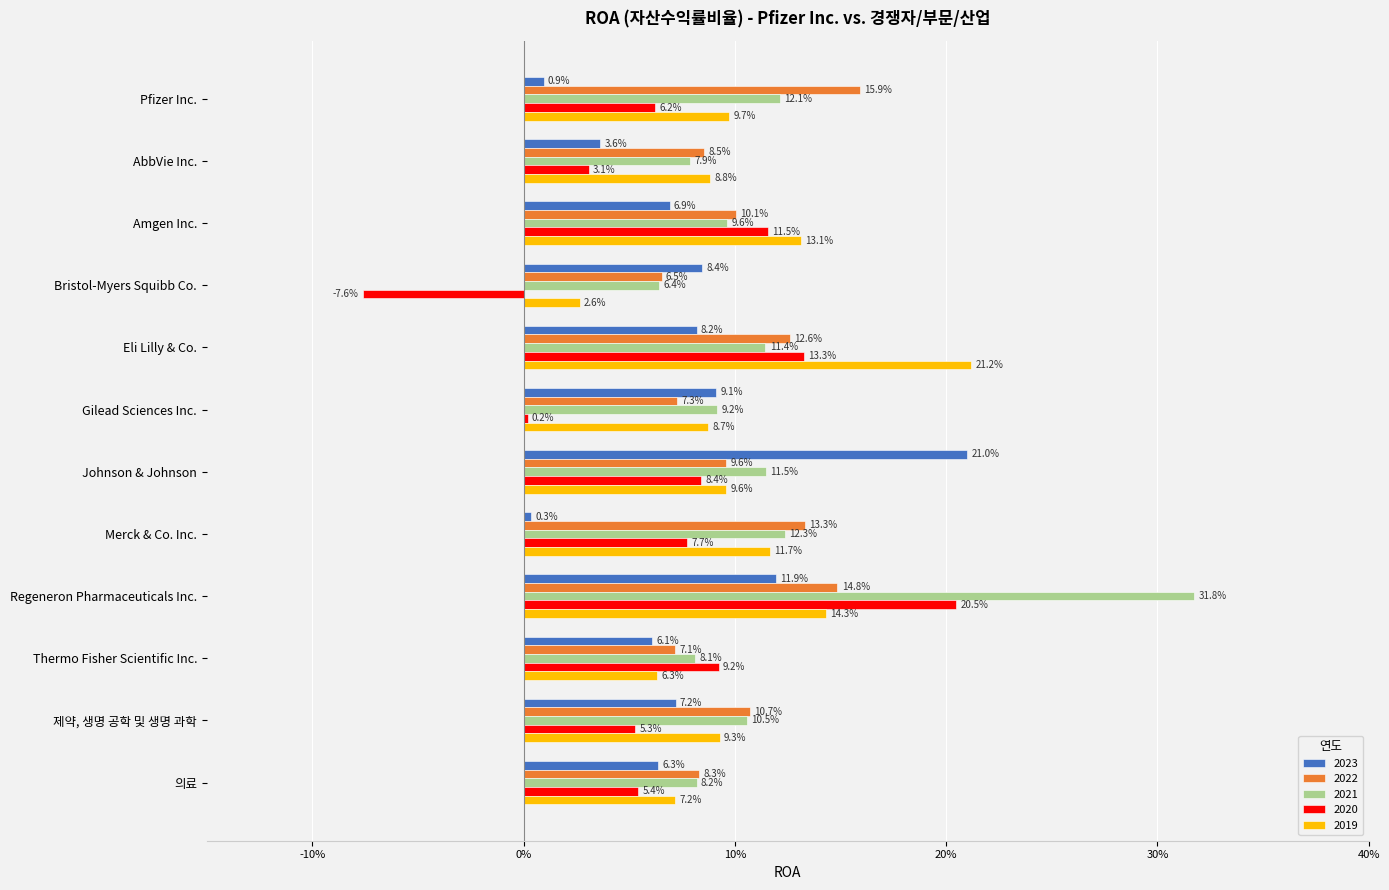

What are all the series names shown in the legend?

2023, 2022, 2021, 2020, 2019